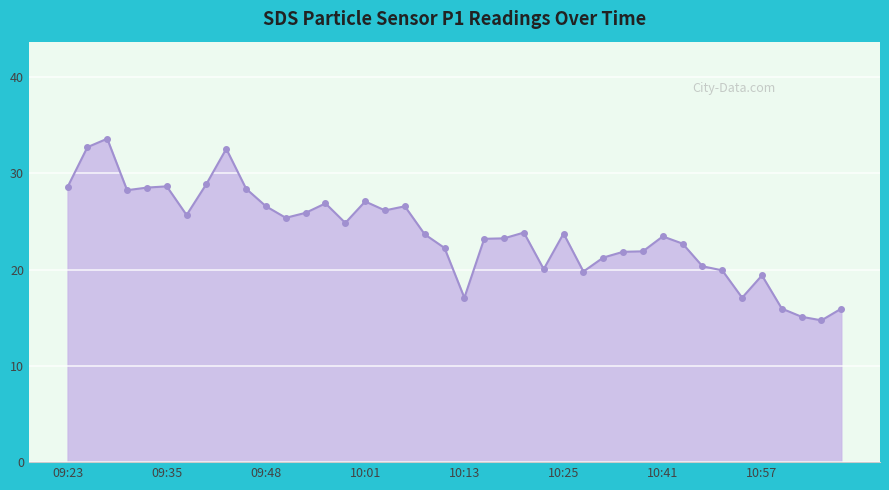

What is the value of the 19th point from the left?

23.7